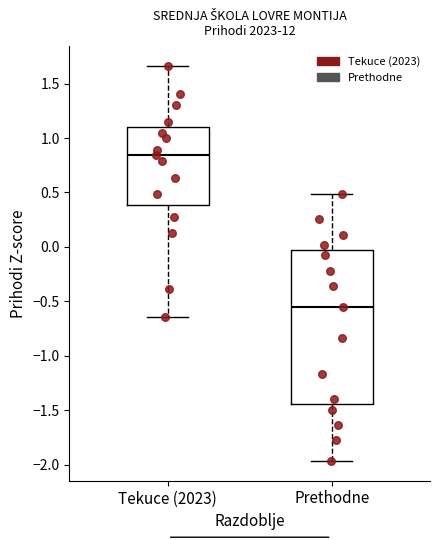

Reading left to right, transcribe this box plot: for each box, give where its median line is, the range the box spans, and where its two whiskers end, as read against the y-axis. The values are not printed on the chart, so give them approximately, as read against the axis.

Tekuce (2023): median 0.85, box 0.40 to 1.10, whiskers -0.65 to 1.65
Prethodne: median -0.55, box -1.45 to -0.05, whiskers -1.95 to 0.50